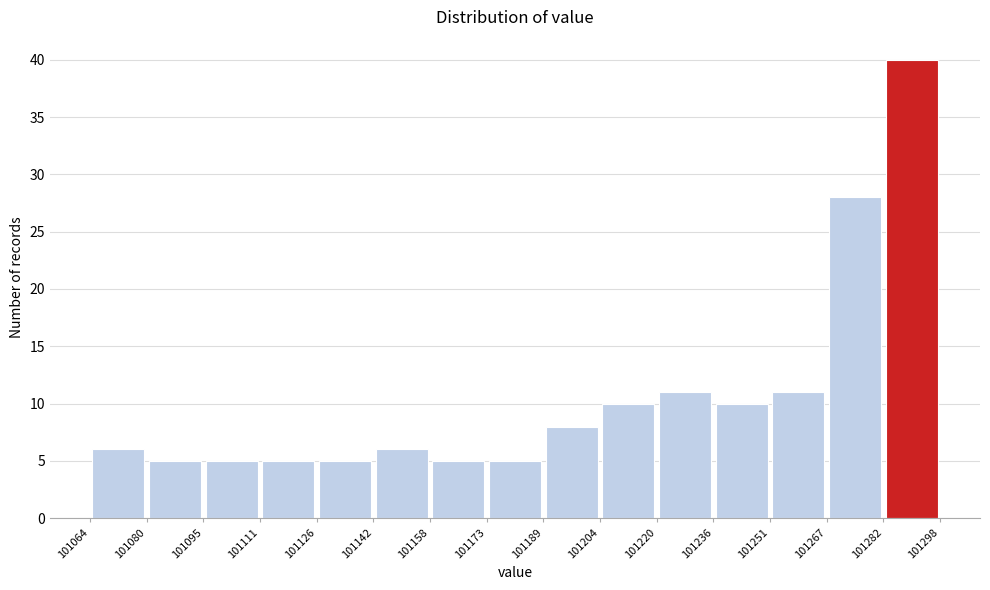

Which range on the x-axis has the tallest bar?

101282 to 101298